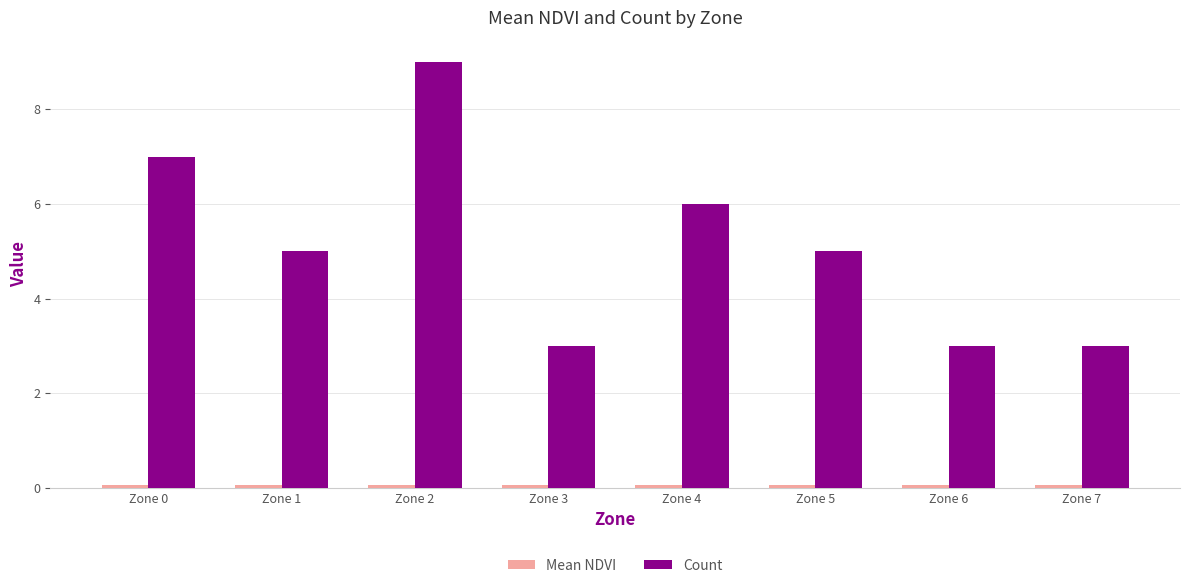

How many groups of bars are there?

8